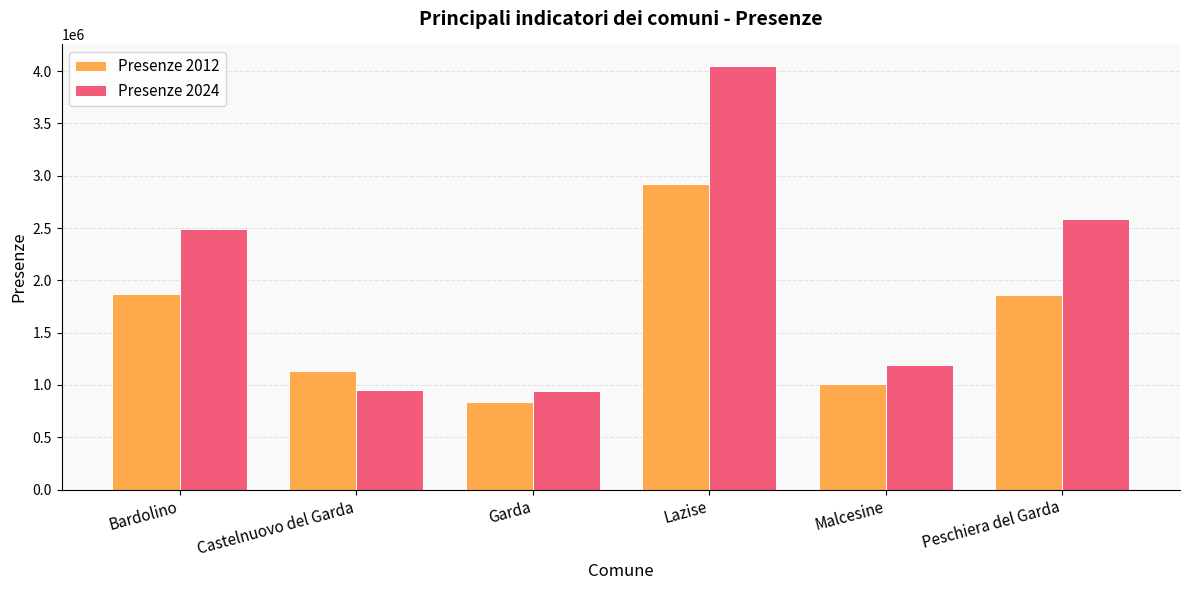

True or false: Presenze 2012 has a value of 1133537 at Castelnuovo del Garda.

True